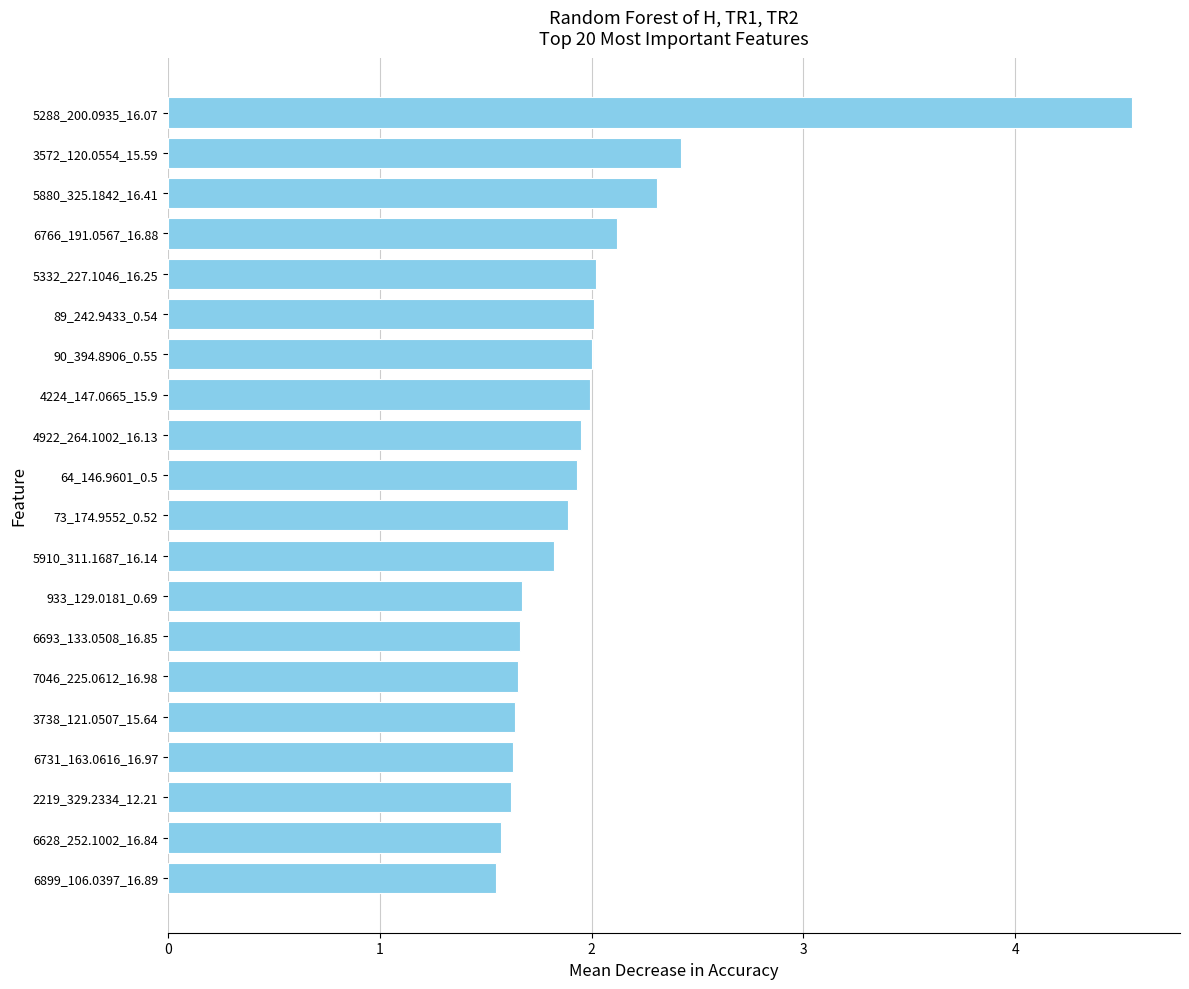

What is the difference between the maximum and second lowest values?

3.0